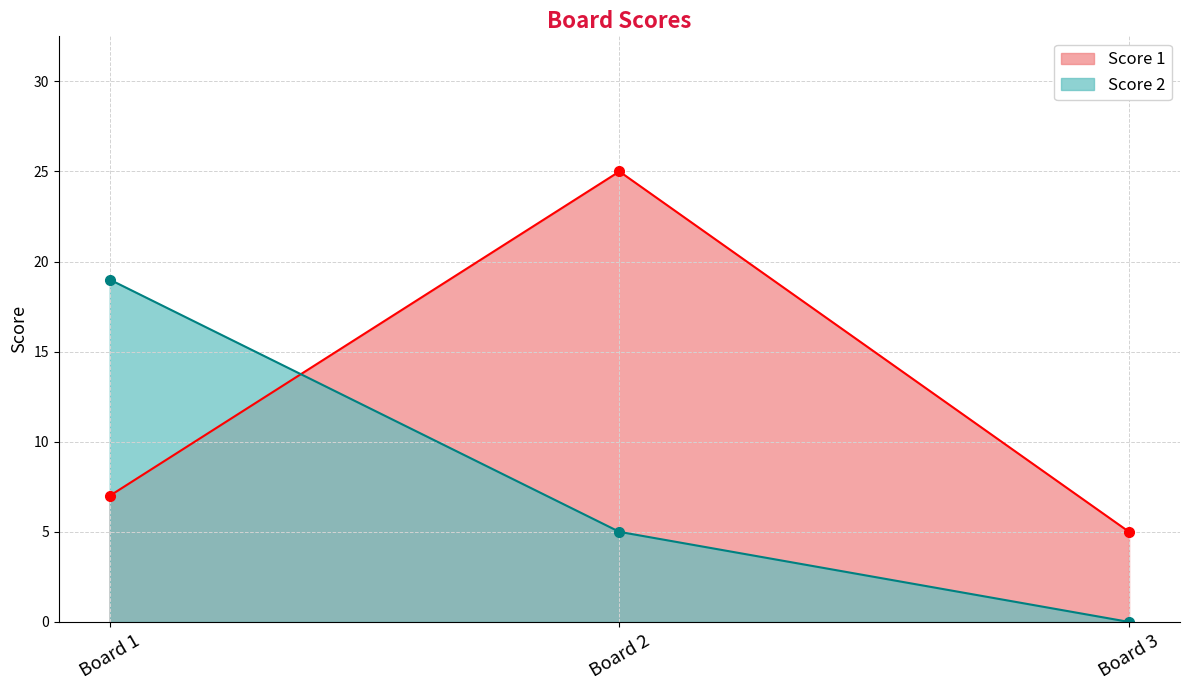

Reading left to right, extract all data points from this chart.

Score 1: Board 1=7	Board 2=25	Board 3=5
Score 2: Board 1=19	Board 2=5	Board 3=0